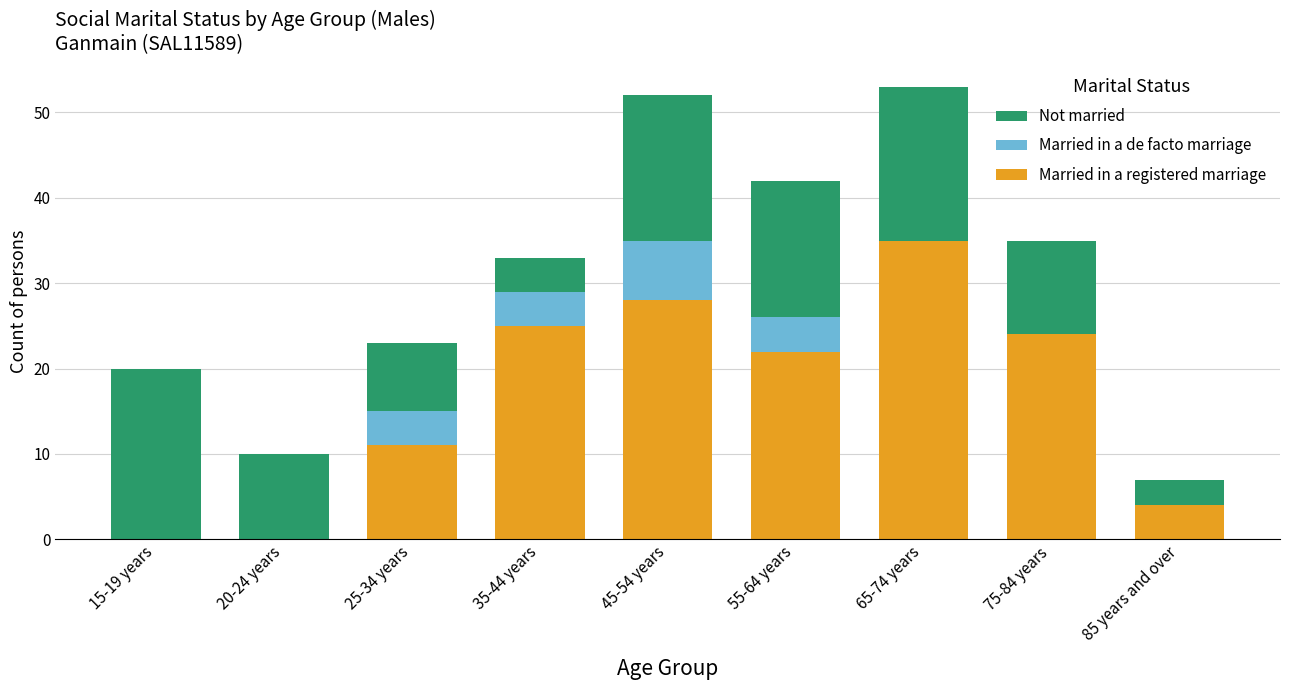

True or false: Married in a registered marriage has a value of 39 at 75-84 years.

False